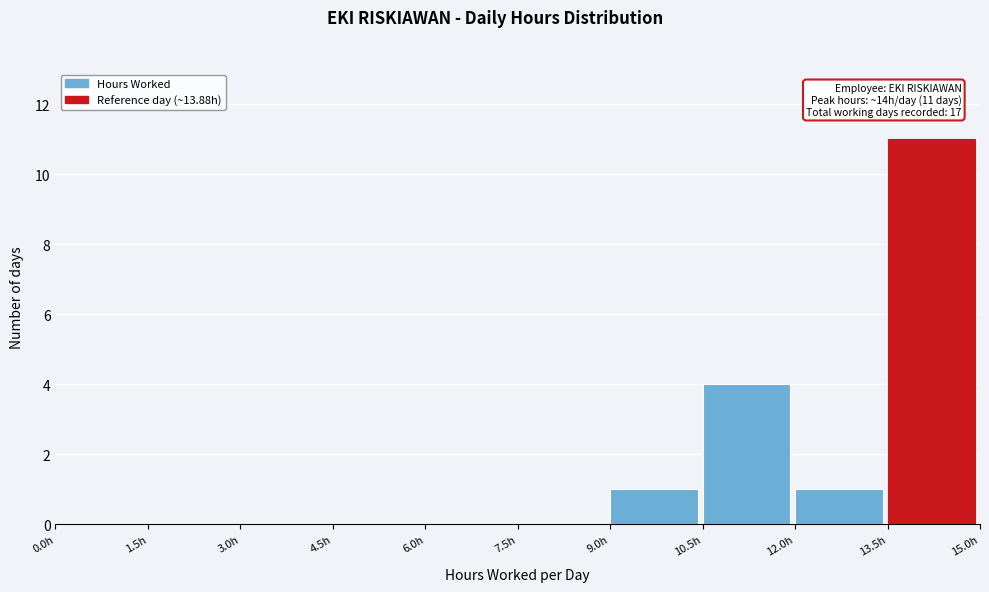

Which range on the x-axis has the tallest bar?

13.5 to 15.0